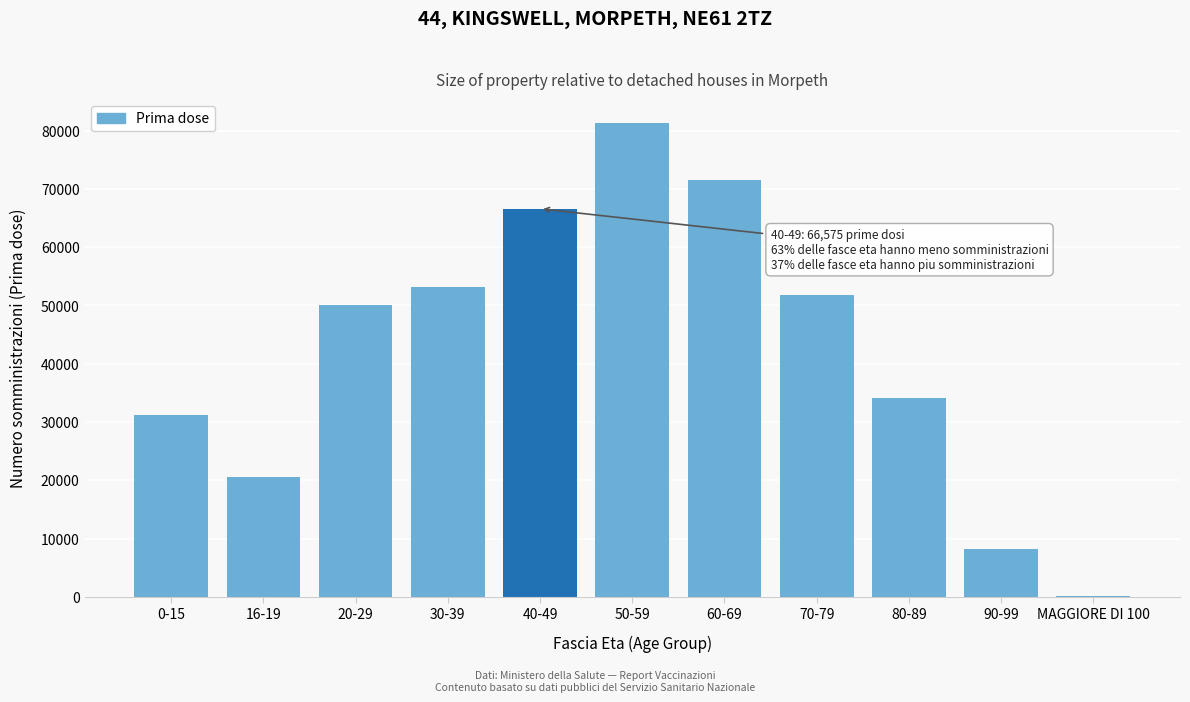

Reading left to right, what are all the values shown in this chart?

0-15=31178	16-19=20608	20-29=50022	30-39=53126	40-49=66575	50-59=81297	60-69=71499	70-79=51871	80-89=34113	90-99=8170	MAGGIORE DI 100=216